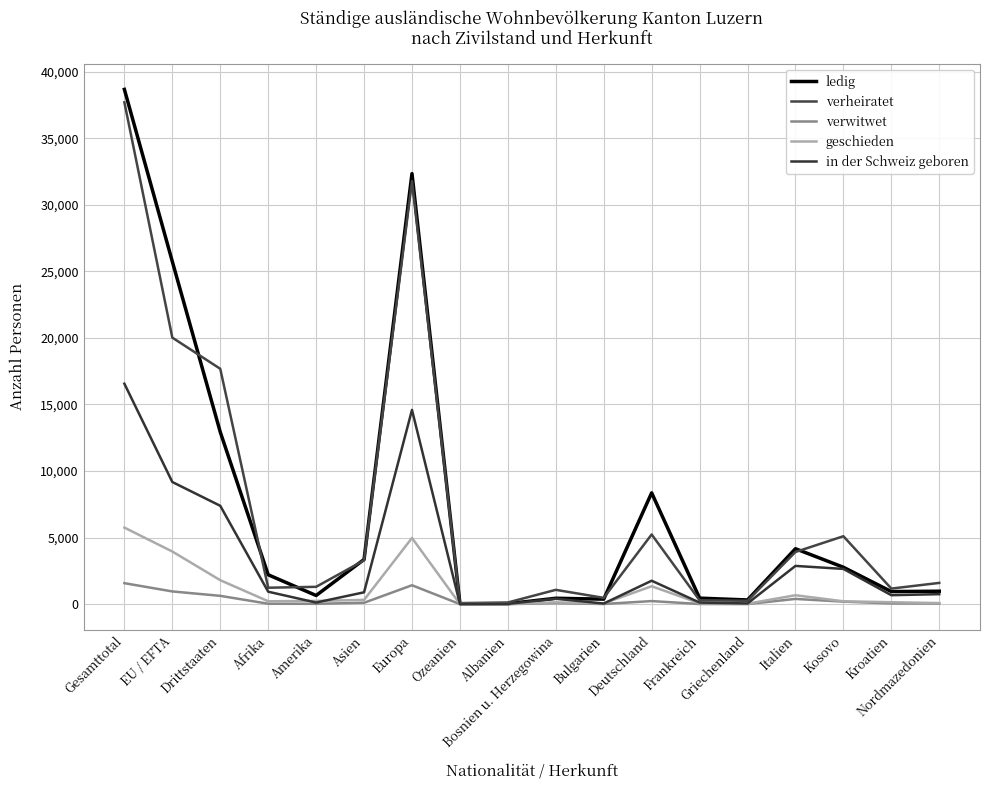

Does the chart display data point markers on the line(s)?

No